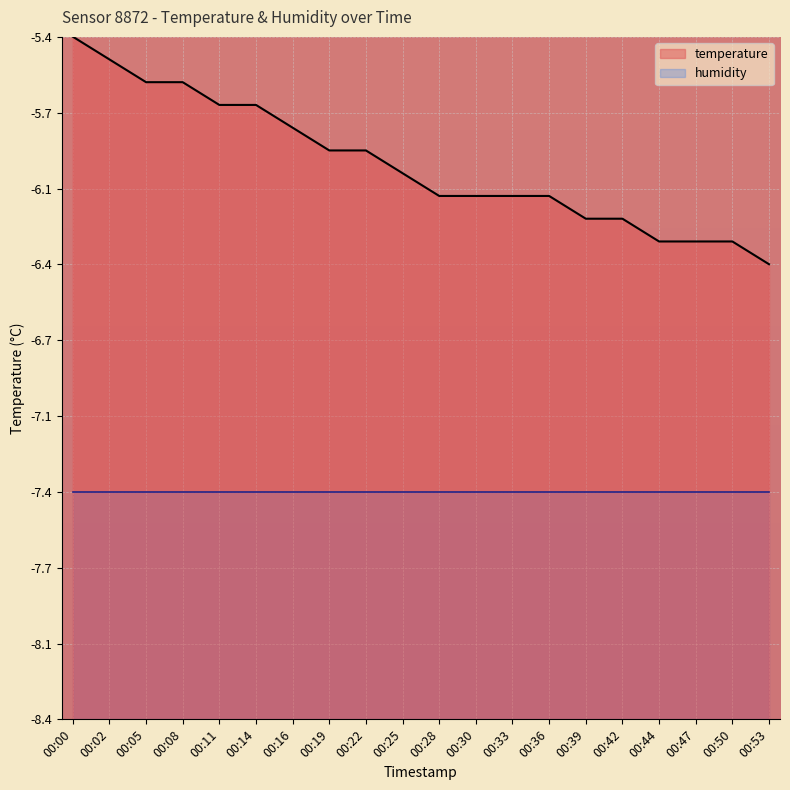

Rank the series by their maximum value, from highest to lowest.

temperature, humidity